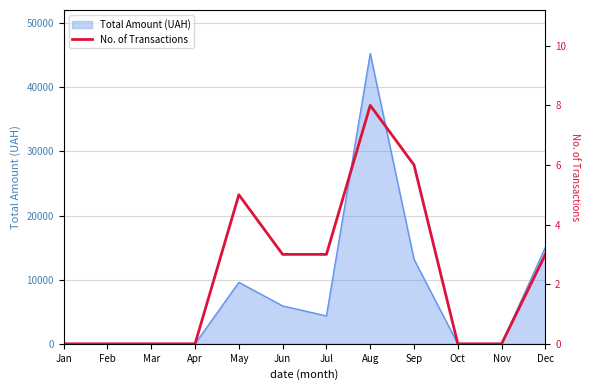

Is it true that the value at Mar is -2?

False